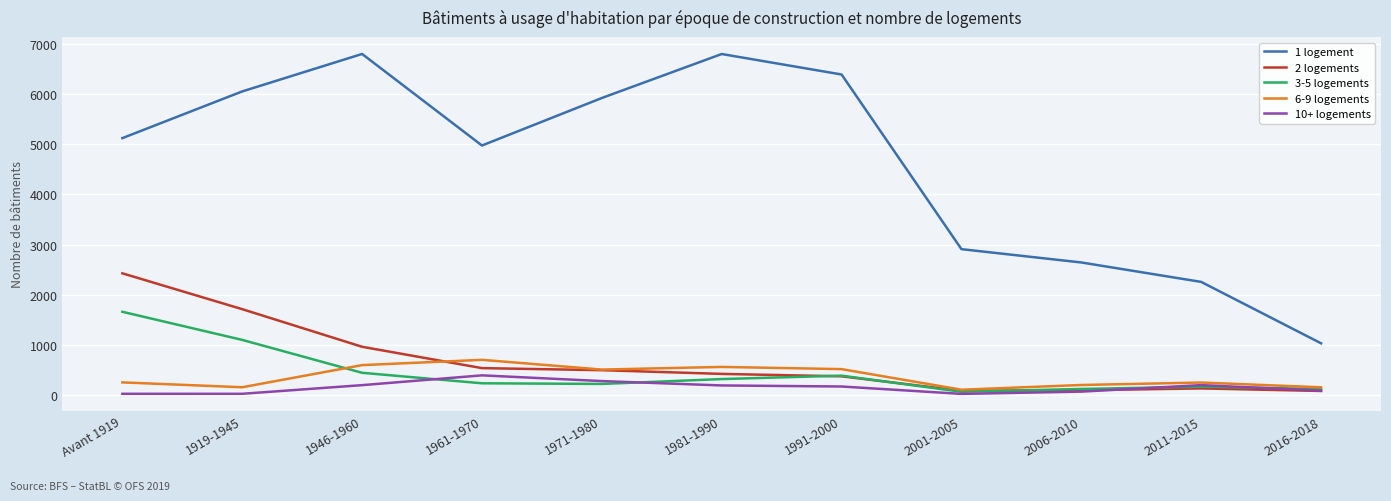

At which category is the sum across all series the highest?

Avant 1919